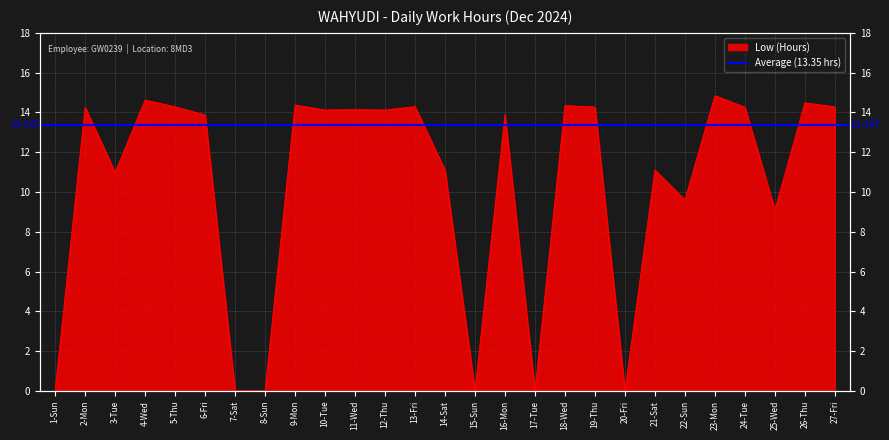

Reading left to right, extract all data points from this chart.

0.0	14.3	11.0	14.6	14.3	13.9	0.0	0.0	14.4	14.1	14.1	14.1	14.3	11.1	0.0	13.9	0.0	14.3	14.3	0.0	11.1	9.6	14.8	14.3	9.1	14.5	14.3